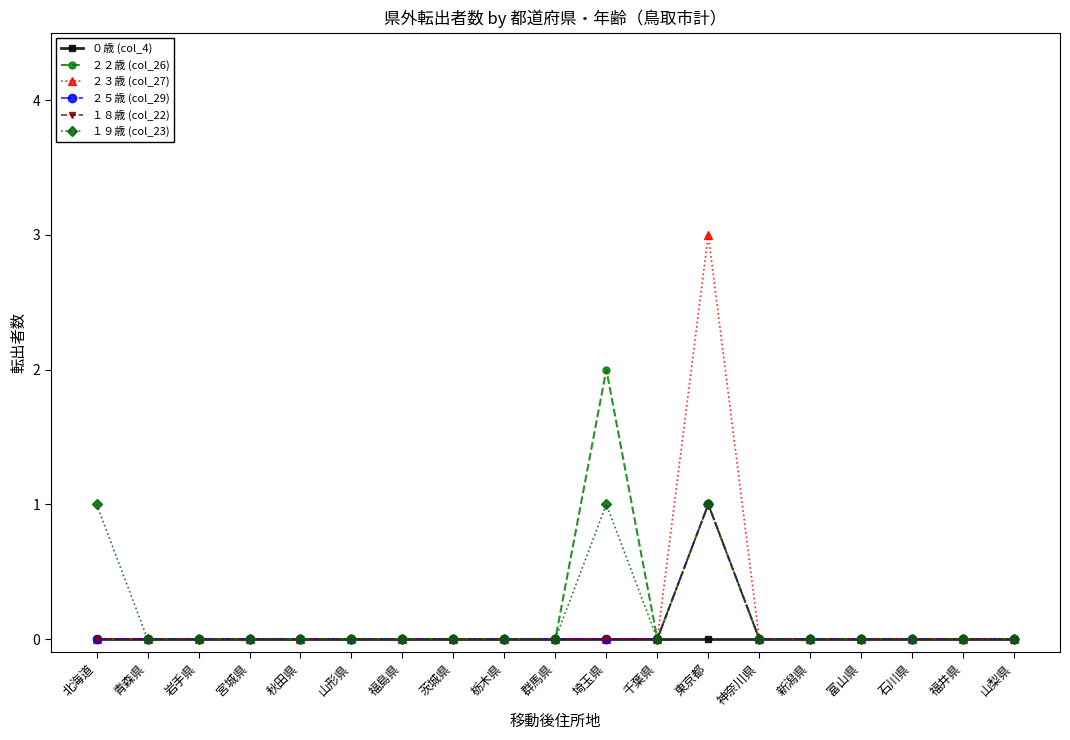

How many data points does each series have?

19